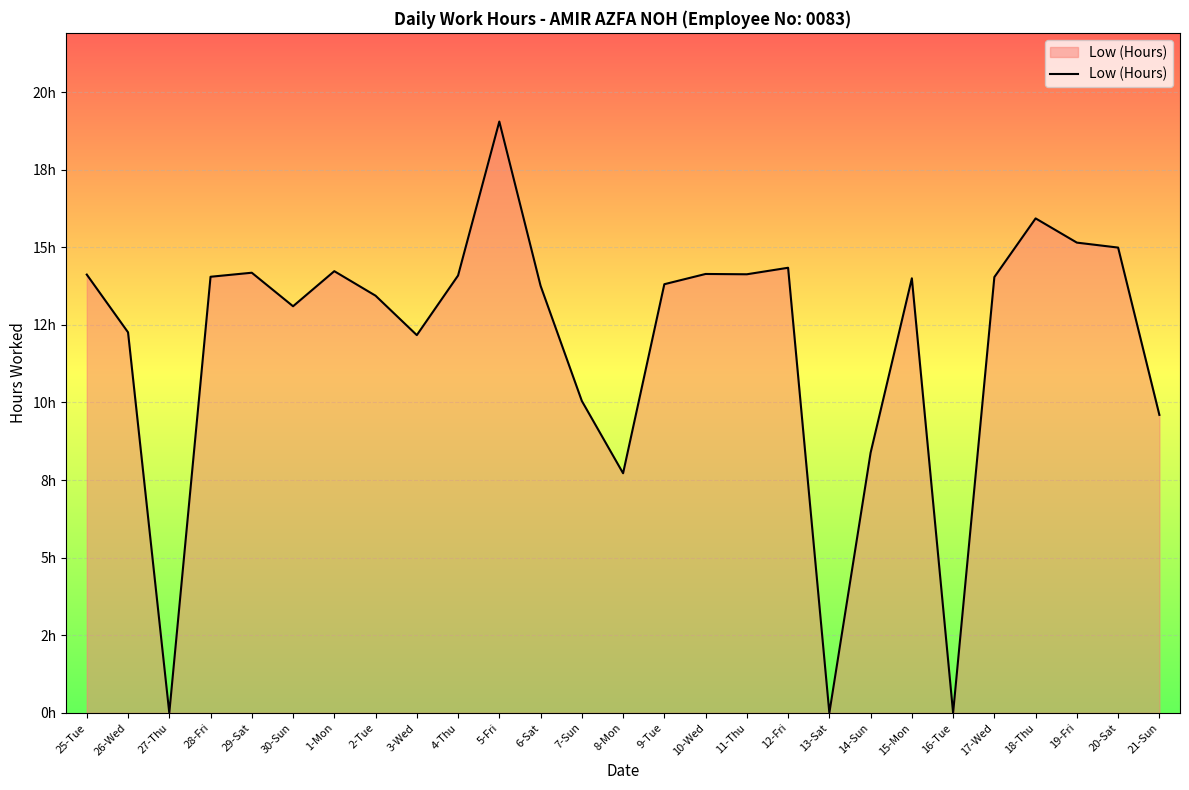

Rank the categories by value from lowest to highest.

27-Thu, 13-Sat, 16-Tue, 8-Mon, 14-Sun, 21-Sun, 7-Sun, 3-Wed, 26-Wed, 30-Sun, 2-Tue, 6-Sat, 9-Tue, 15-Mon, 17-Wed, 28-Fri, 4-Thu, 25-Tue, 11-Thu, 10-Wed, 29-Sat, 1-Mon, 12-Fri, 20-Sat, 19-Fri, 18-Thu, 5-Fri